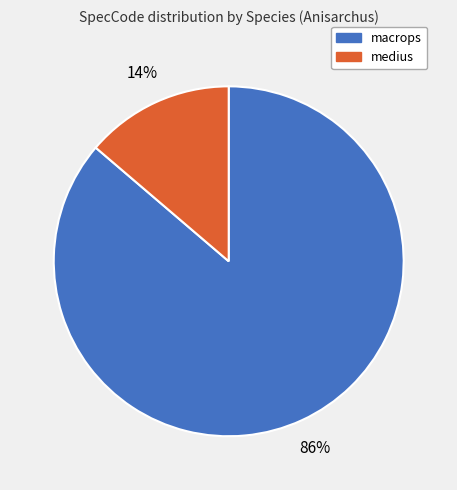

Combined, do macrops and medius account for over 50%?

Yes